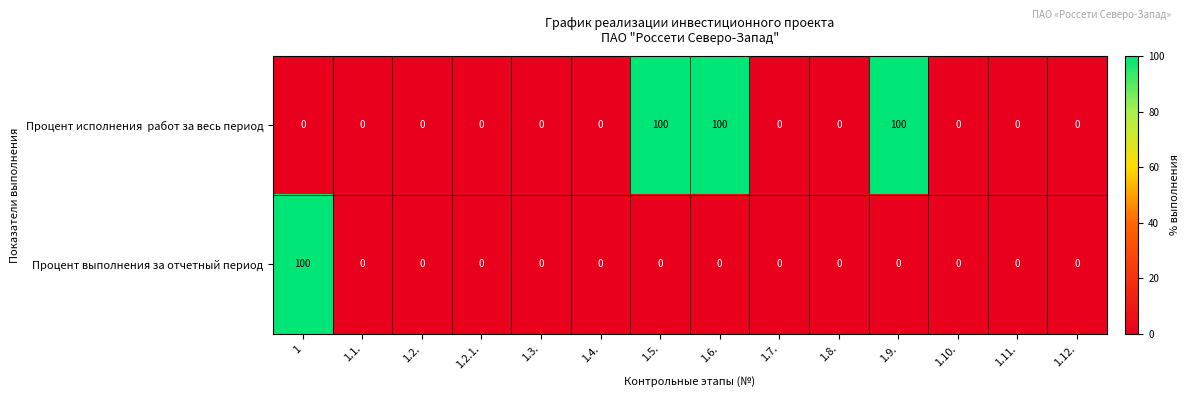

How many distinct data groups are displayed?

2